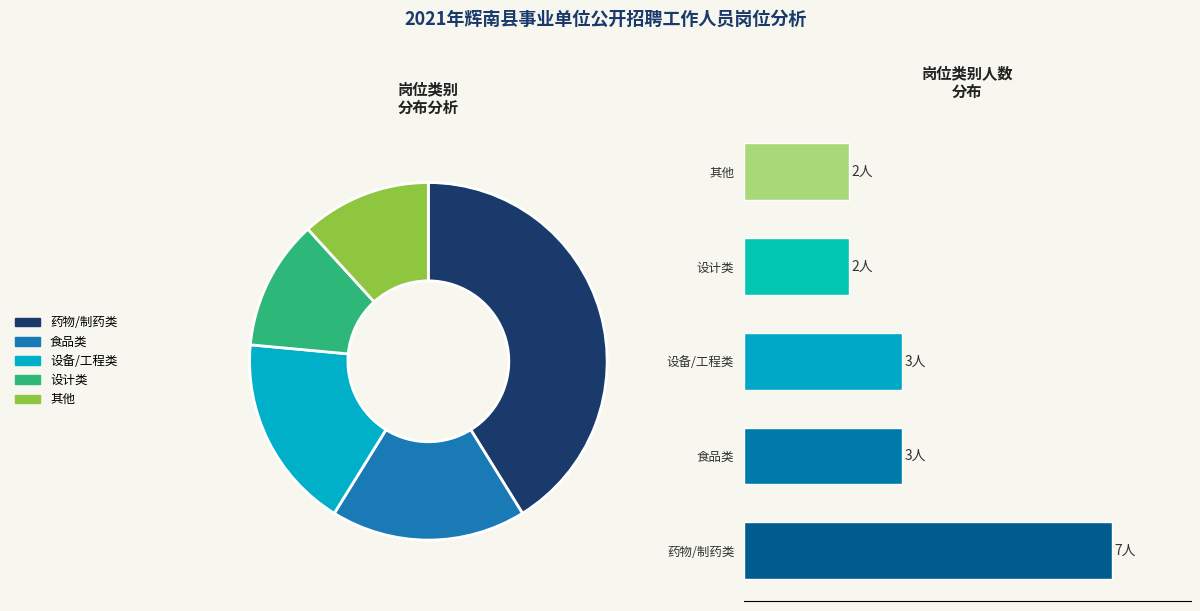

Is there any slice that represents more than half of the pie?

No